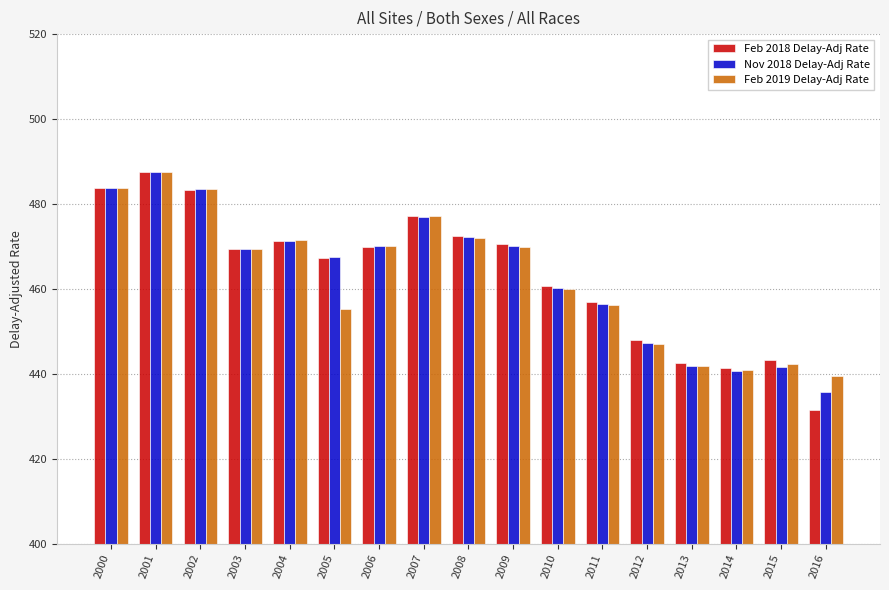

Are the bars horizontal?

No